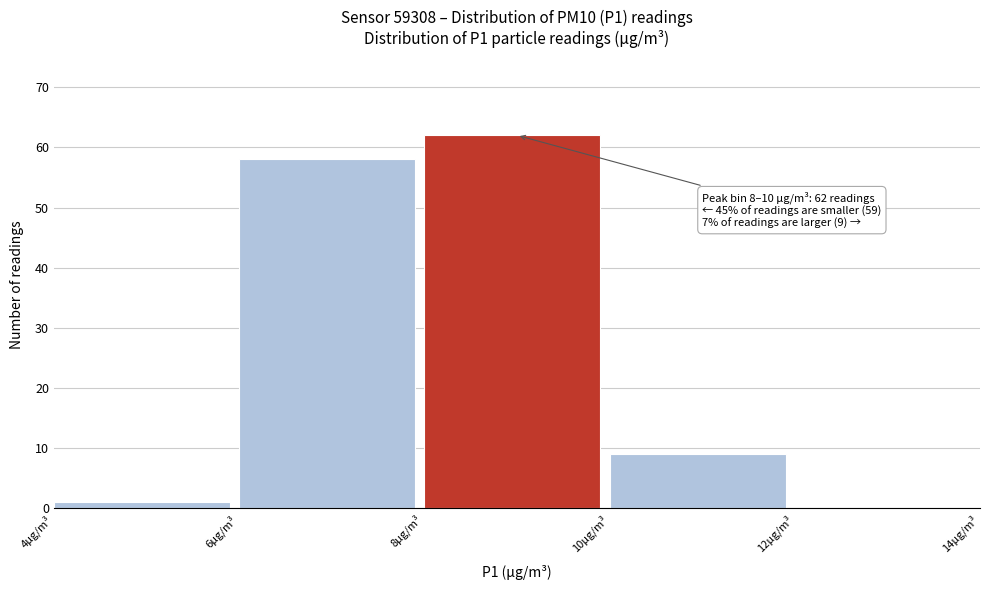

Over which range of the x-axis is the bar tallest?

8 to 10